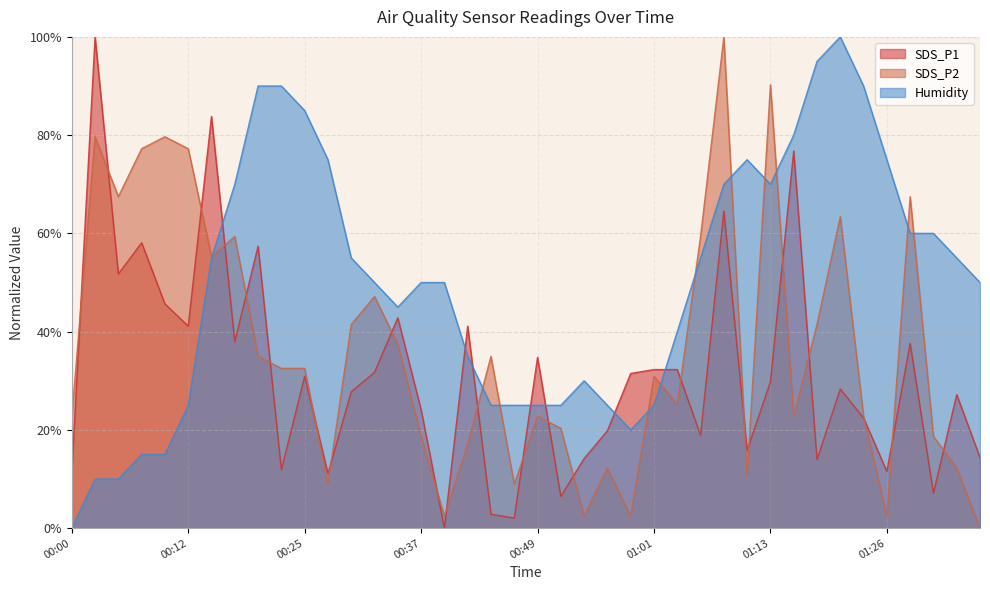

What is the value of the SDS_P1 point at the 34th from the left?

28.3